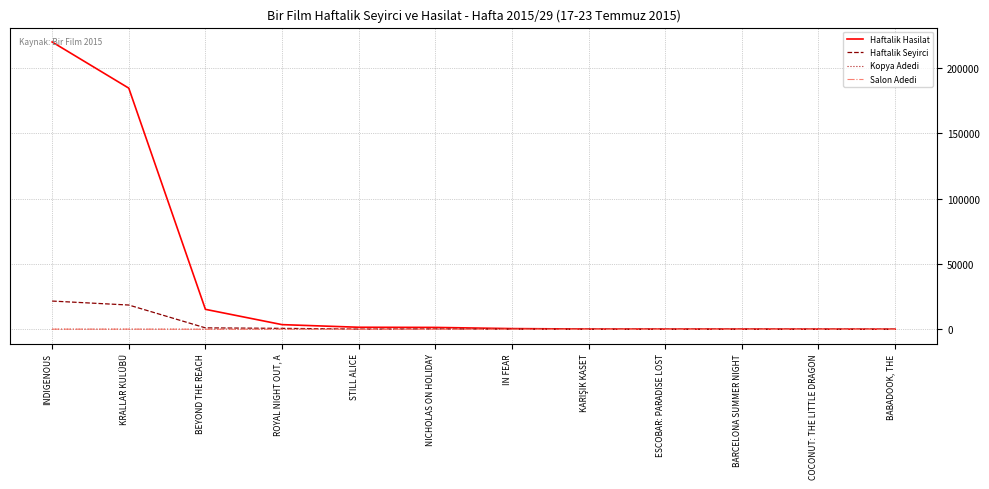

Which series has the largest range (max minus min)?

Haftalik Hasilat